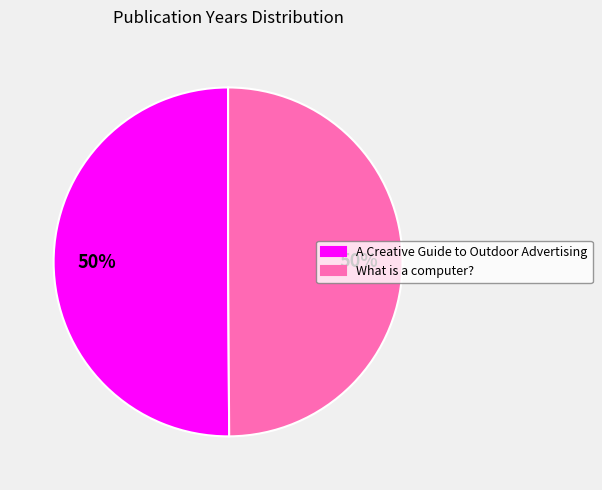

How many segments does this pie chart have?

2